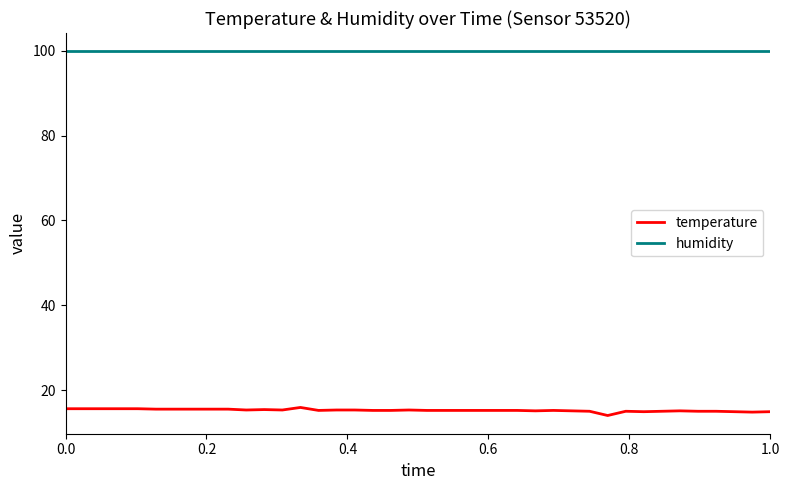

Does the chart have visible grid lines?

No